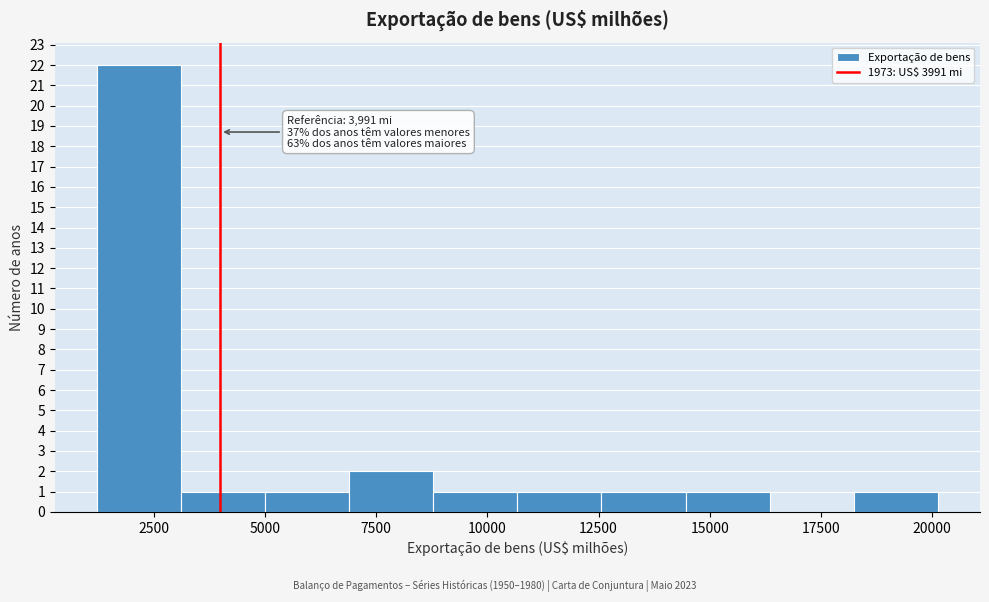

Around what value on the x-axis is the tallest bar? Give the approximate position of its centre, as read against the axis.

2000